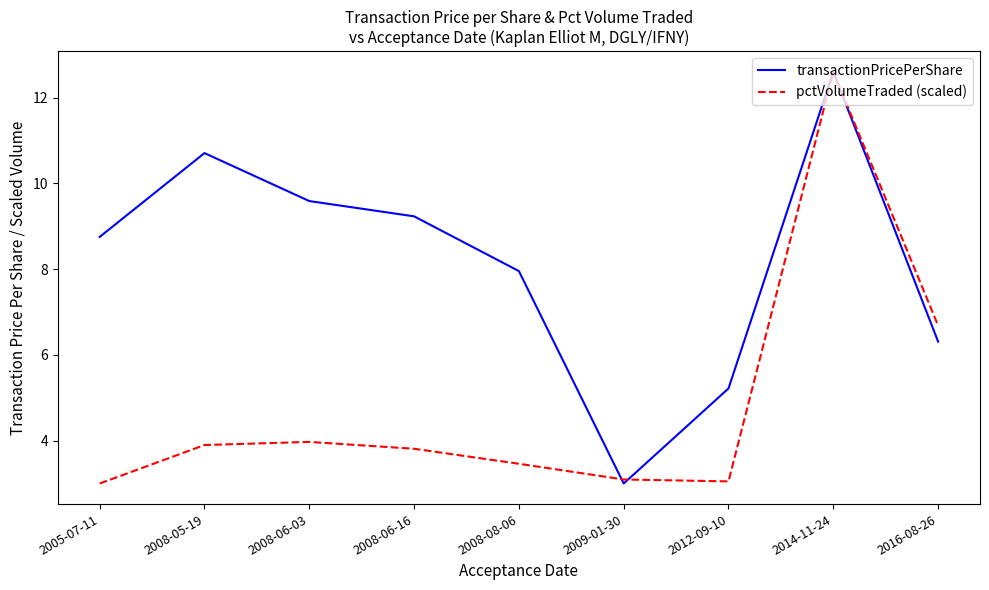

What position from the right is 2008-08-06?

5